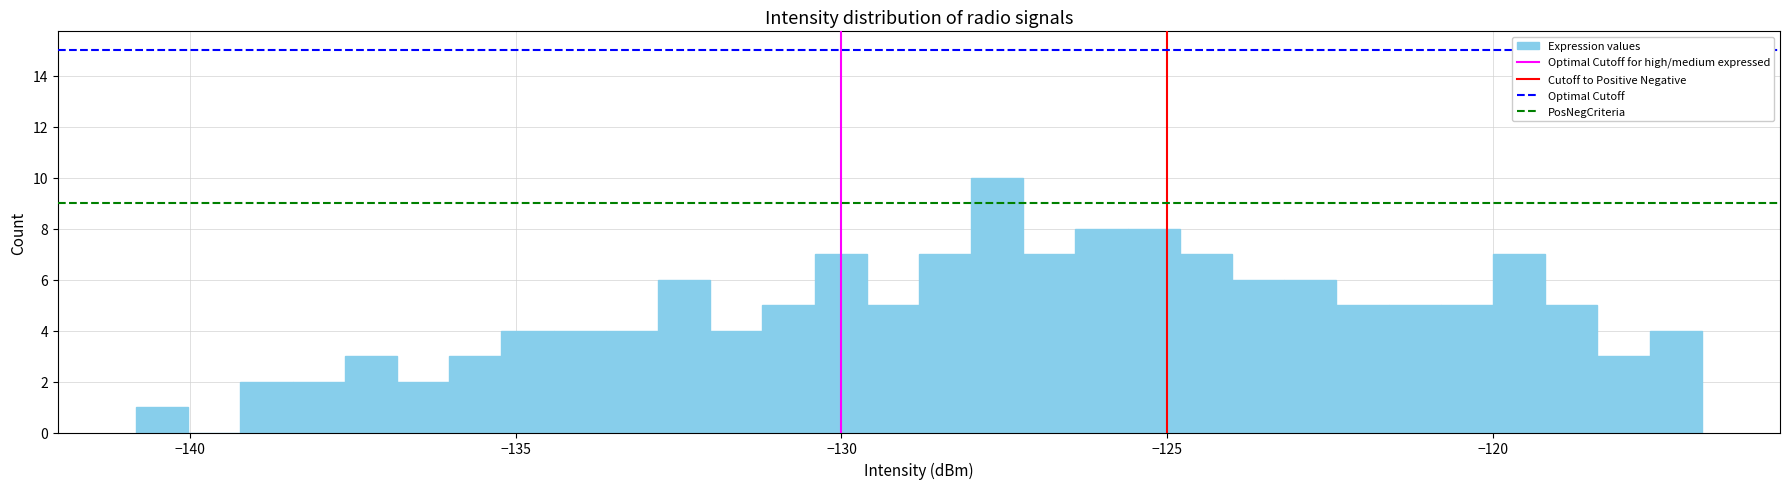

Read against the x-axis, roughly where is the centre of the tallest bar?

-127.5